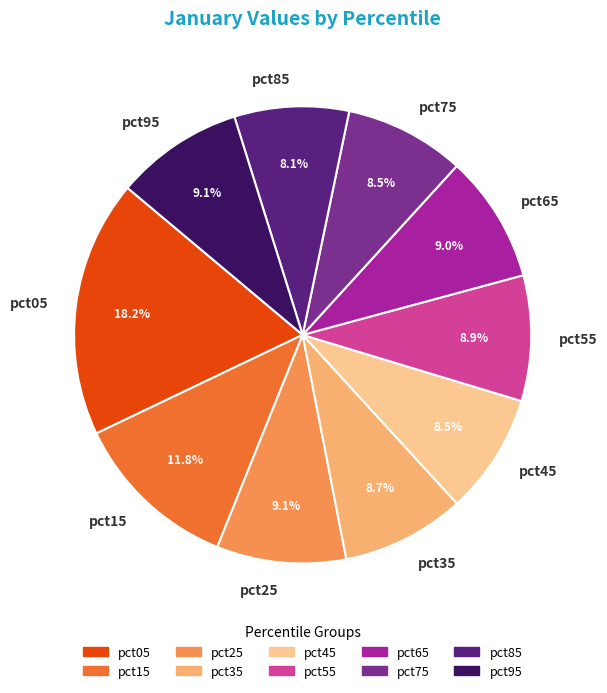

Is there any slice that represents more than half of the pie?

No